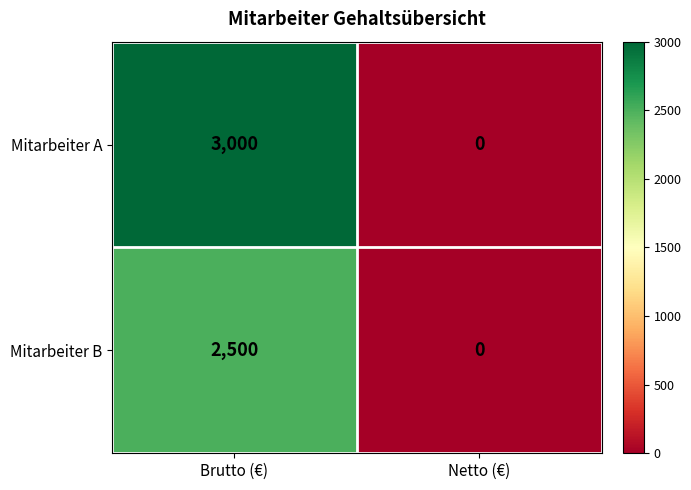

List the series in order of their overall mean, highest first.

Mitarbeiter A, Mitarbeiter B